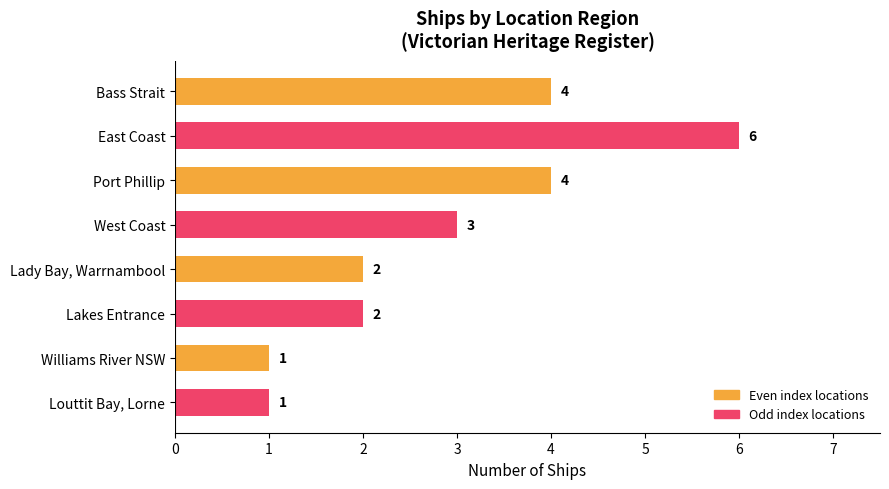

At which category does the chart reach its peak across all series?

East Coast